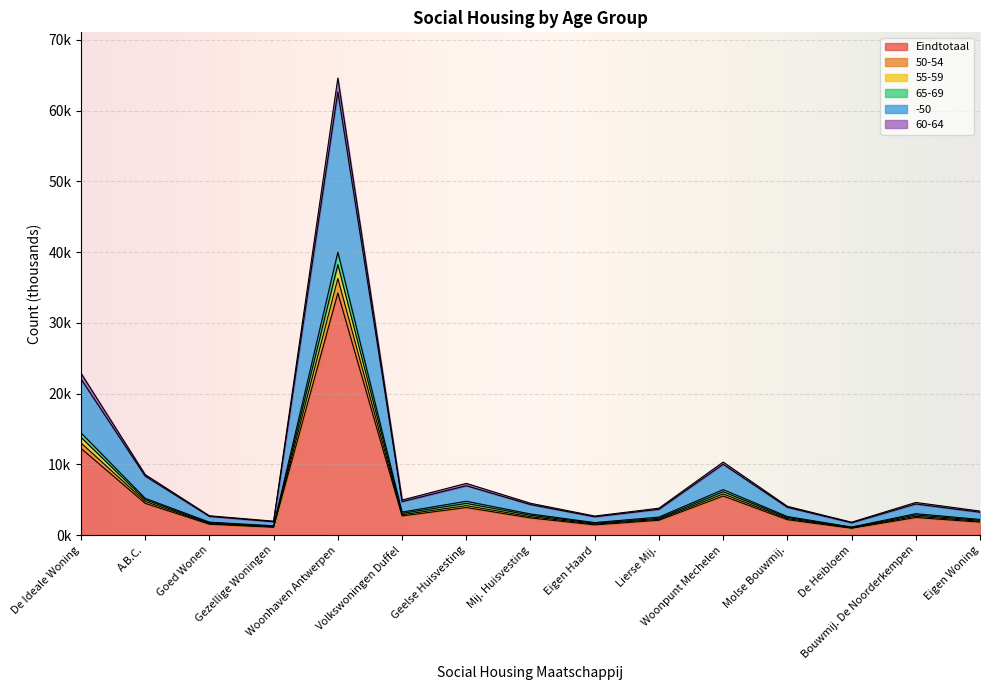

At which category is the sum across all series the highest?

Woonhaven Antwerpen